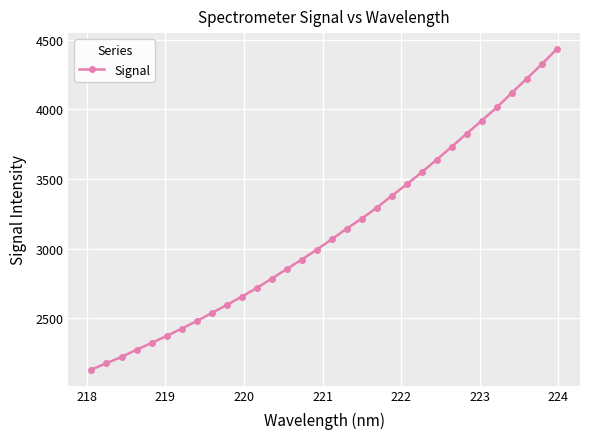

What is the smallest value displayed?

2132.0